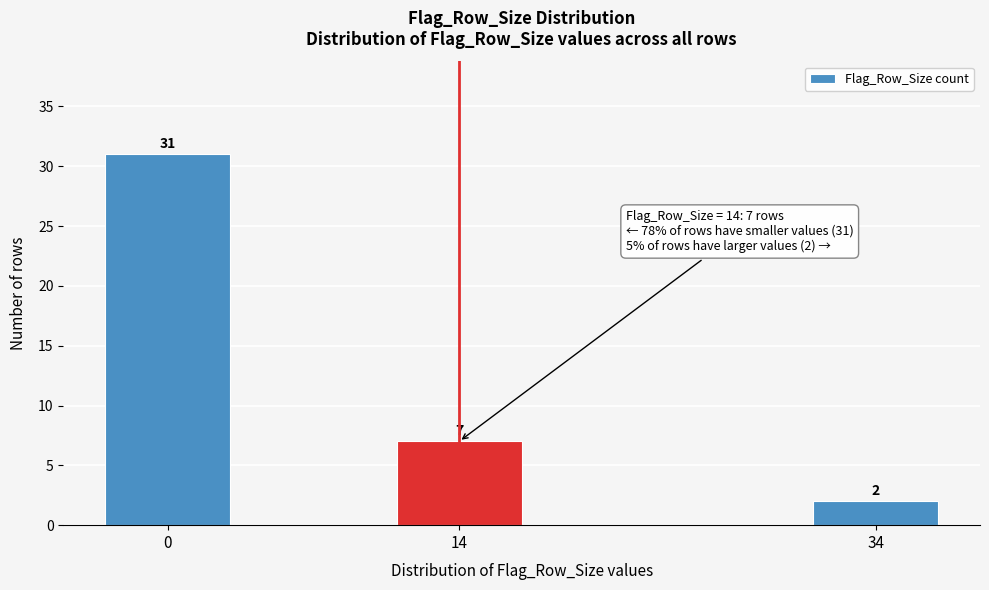

Reading left to right, transcribe all the data shown in this chart.

31	7	2